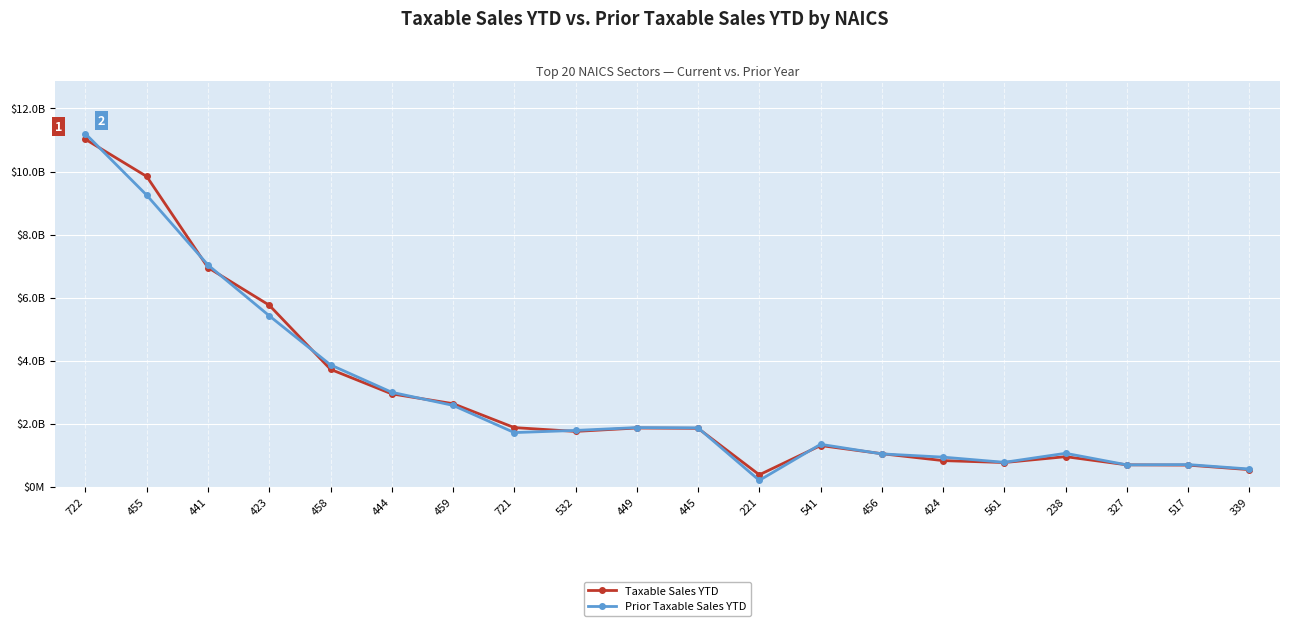

Does the chart have visible grid lines?

Yes